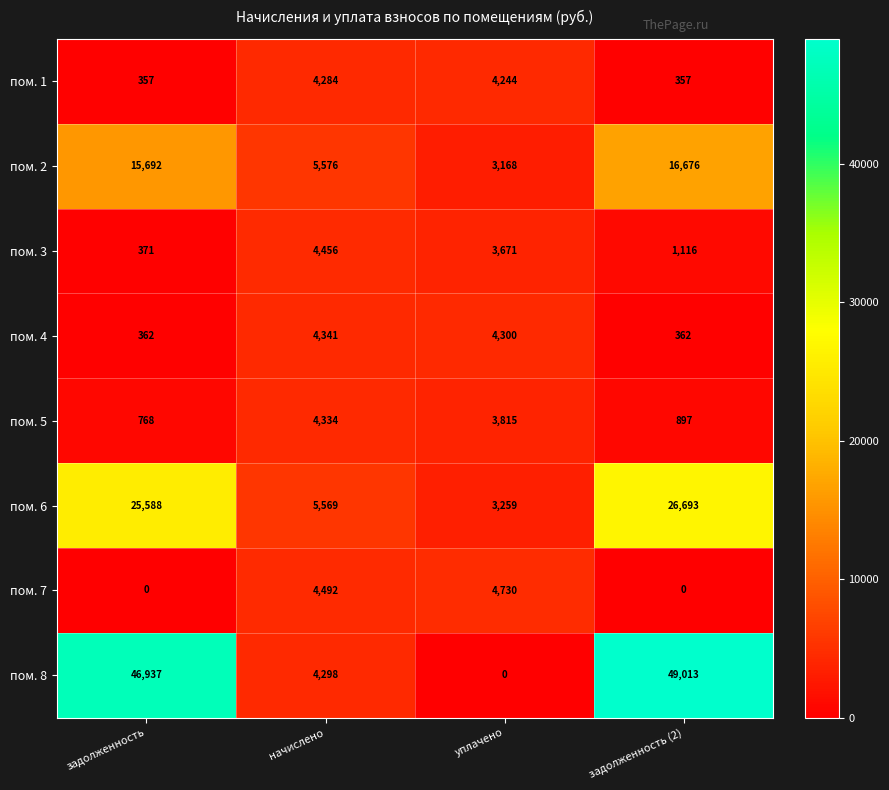

Between уплачено and задолженность (2), which series saw the biggest shift?

пом. 8